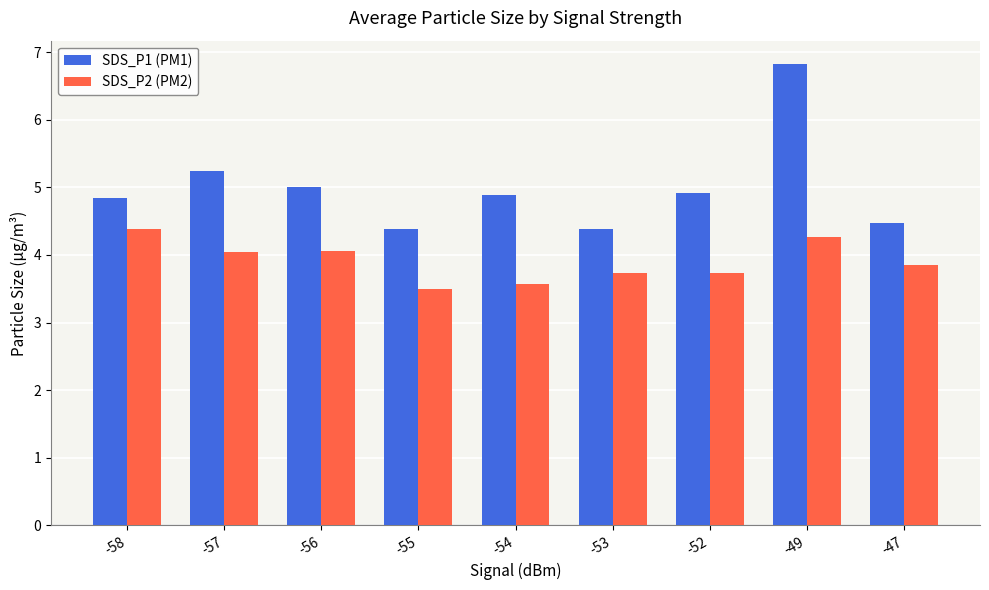

What is the highest value of the SDS_P1 (PM1) series?

6.8